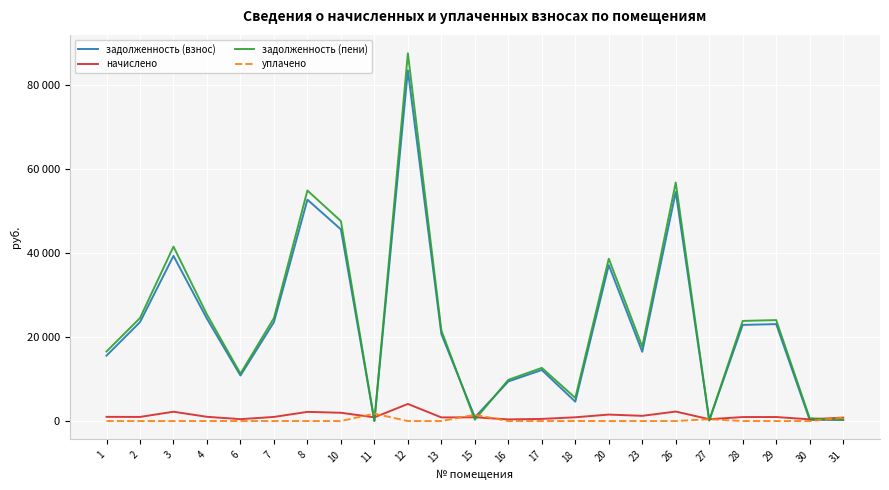

Rank the series at 2 from highest to lowest value.

задолженность (пени), задолженность (взнос), начислено, уплачено